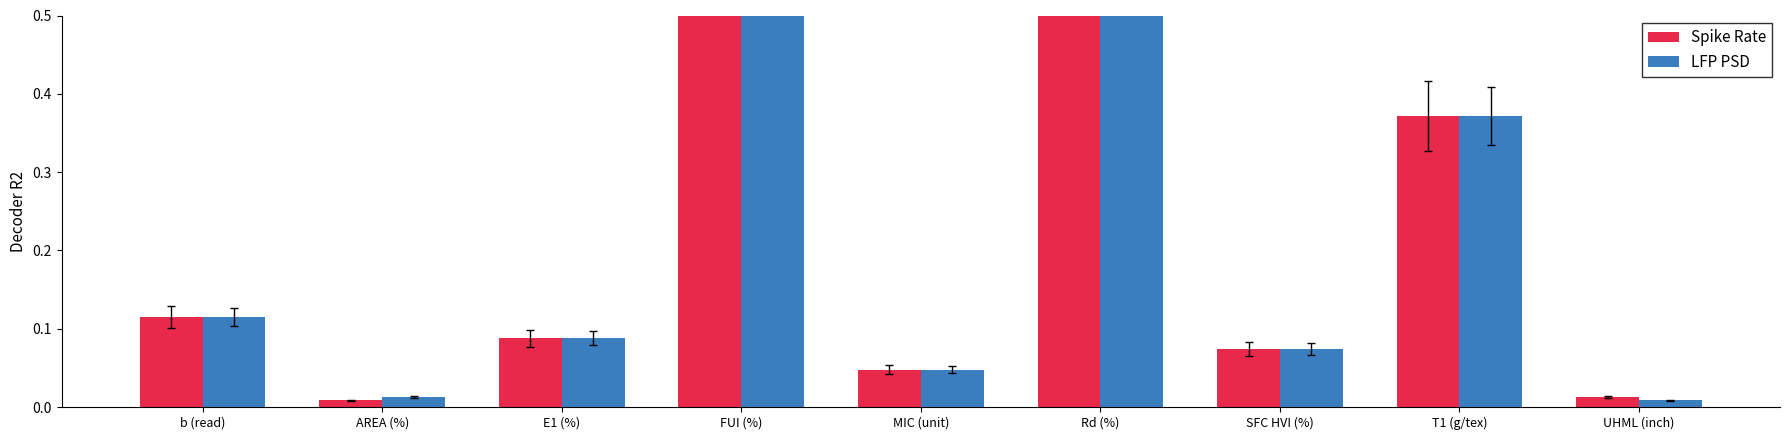

Which category has the highest value in the Spike Rate series?

FUI (%)